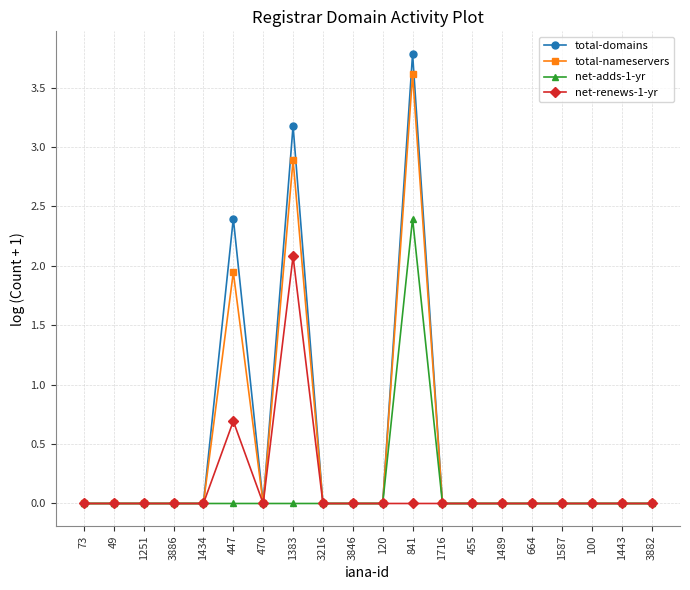

At which category is the sum across all series the highest?

841